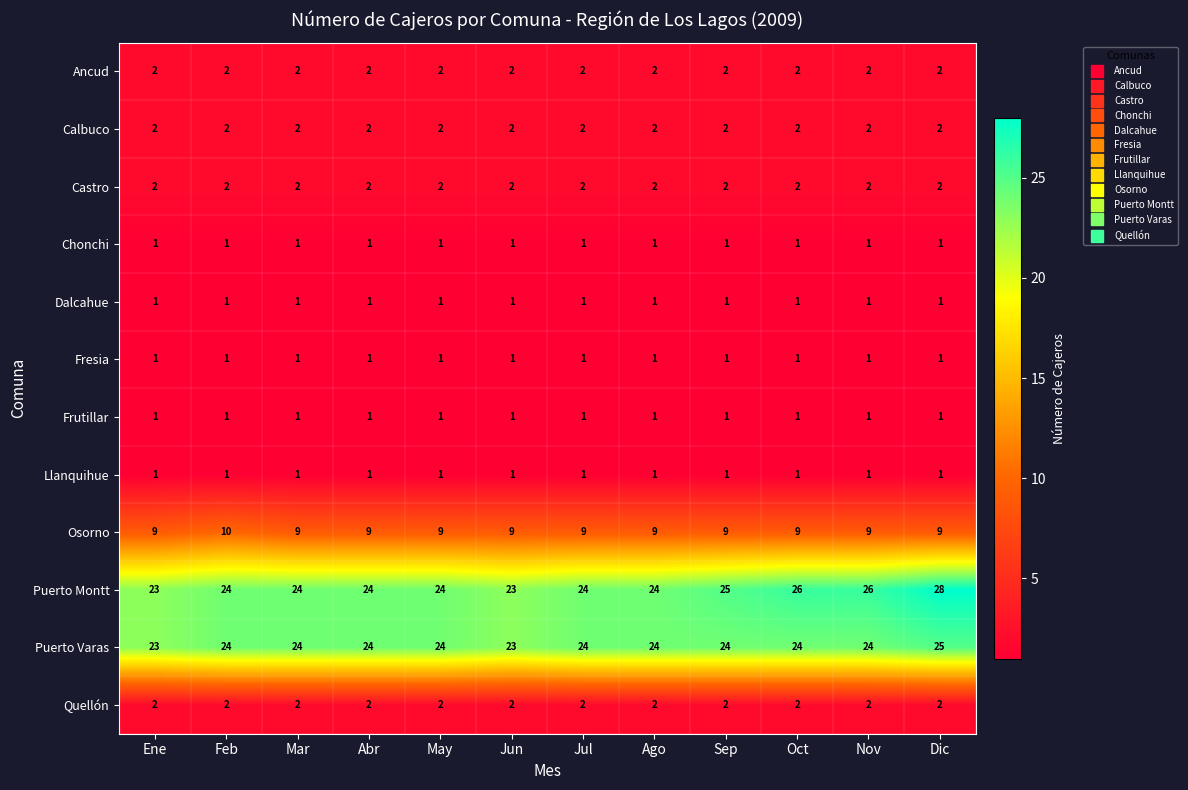

What is the difference between the Puerto Montt values at Dic and Jul?

4